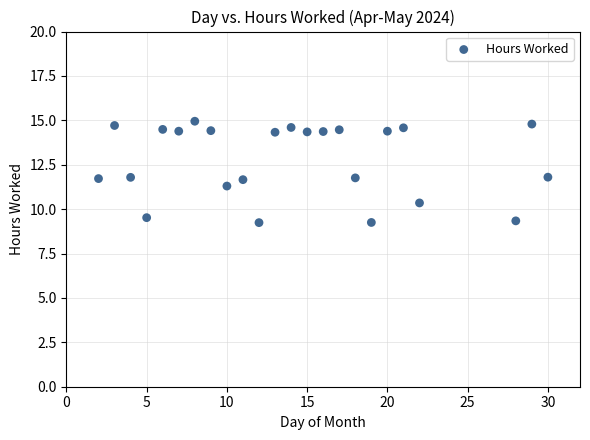

What is the range of Y values (max minus min)?

5.7